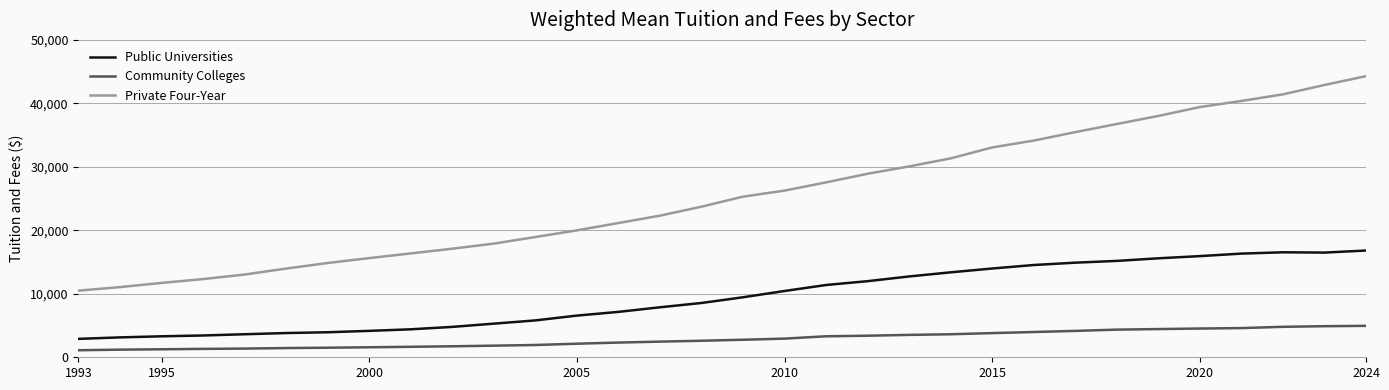

What is the maximum value shown in the chart?

44287